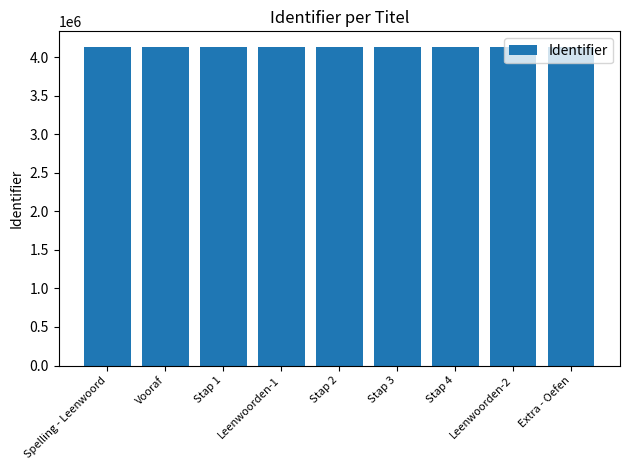

The value at Leenwoorden-1 is 4129396. True or false?

True